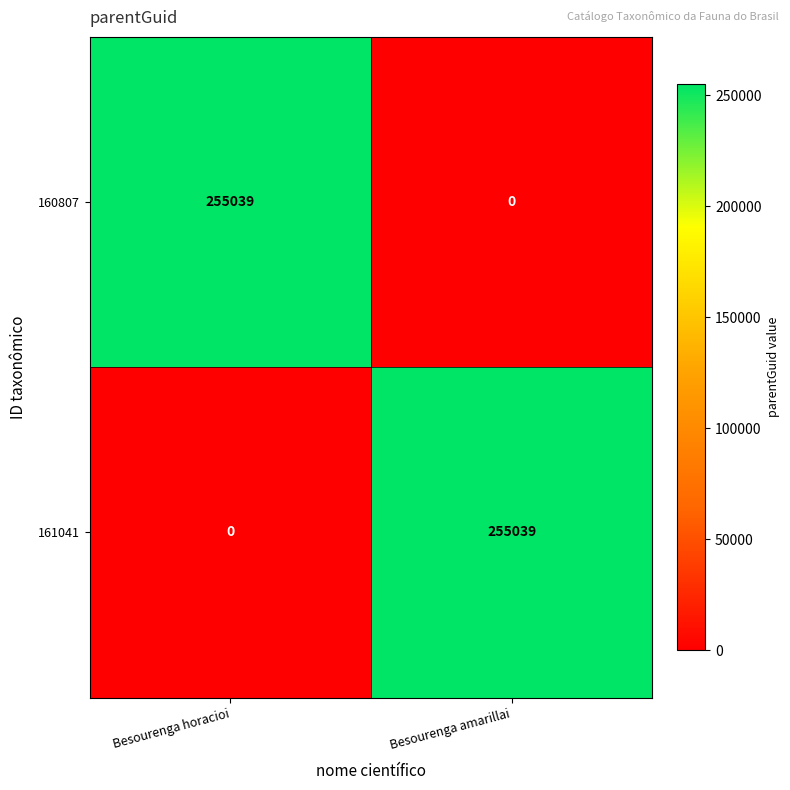

Rank the categories by 161041 value from highest to lowest.

Besourenga amarillai, Besourenga horacioi